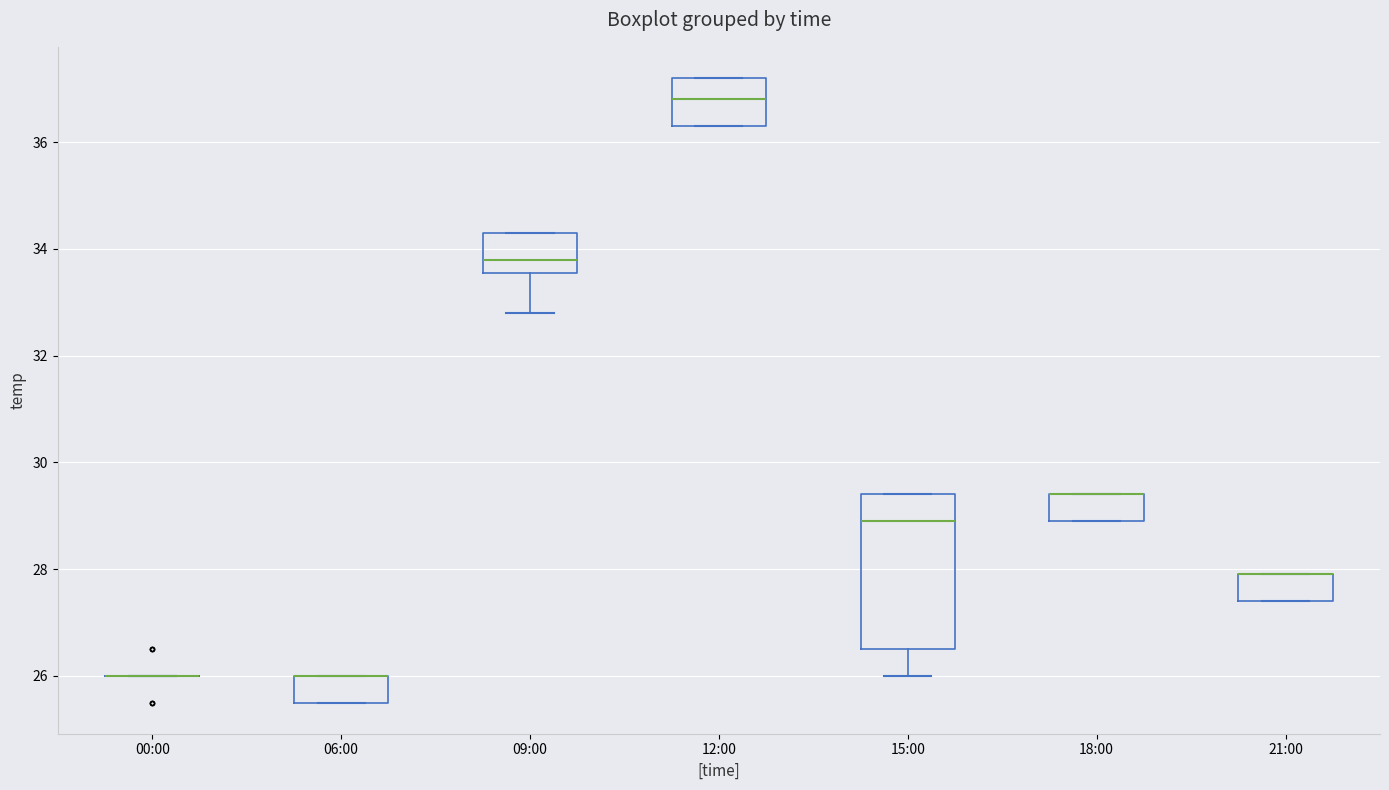

Reading left to right, read every box against the y-axis: the position of its median line, the range the box covers, and the ends of its whiskers. The values are not printed on the chart, so give them approximately, as read against the axis.

00:00: box collapsed to a line at 26.0, whiskers 26.0 to 26.0
06:00: median 26.0 (drawn on the box's upper edge), box 25.6 to 26.0, whiskers 25.6 to 26.0
09:00: median 33.8, box 33.6 to 34.4, whiskers 32.8 to 34.4
12:00: median 36.8, box 36.4 to 37.2, whiskers 36.4 to 37.2
15:00: median 29.0, box 26.6 to 29.4, whiskers 26.0 to 29.4
18:00: median 29.4 (drawn on the box's upper edge), box 29.0 to 29.4, whiskers 29.0 to 29.4
21:00: median 28.0 (drawn on the box's upper edge), box 27.4 to 28.0, whiskers 27.4 to 28.0